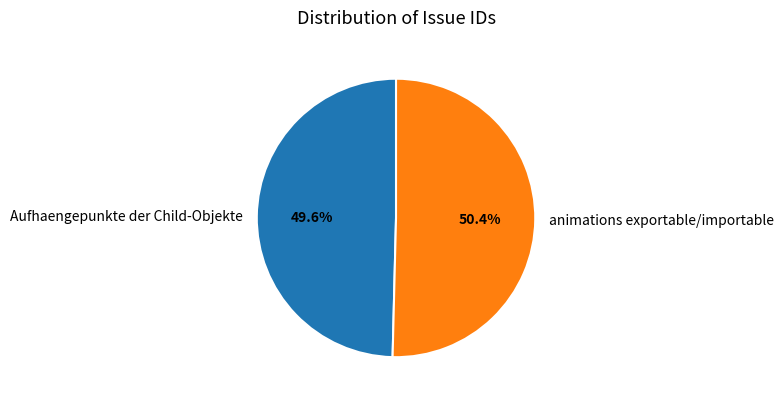

Which category accounts for the majority?

animations exportable/importable